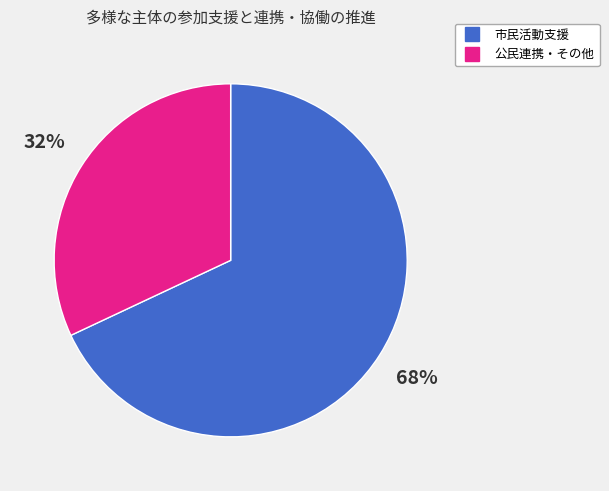

To the nearest percent, what is the difference between the largest and smallest slice percentages?

36%